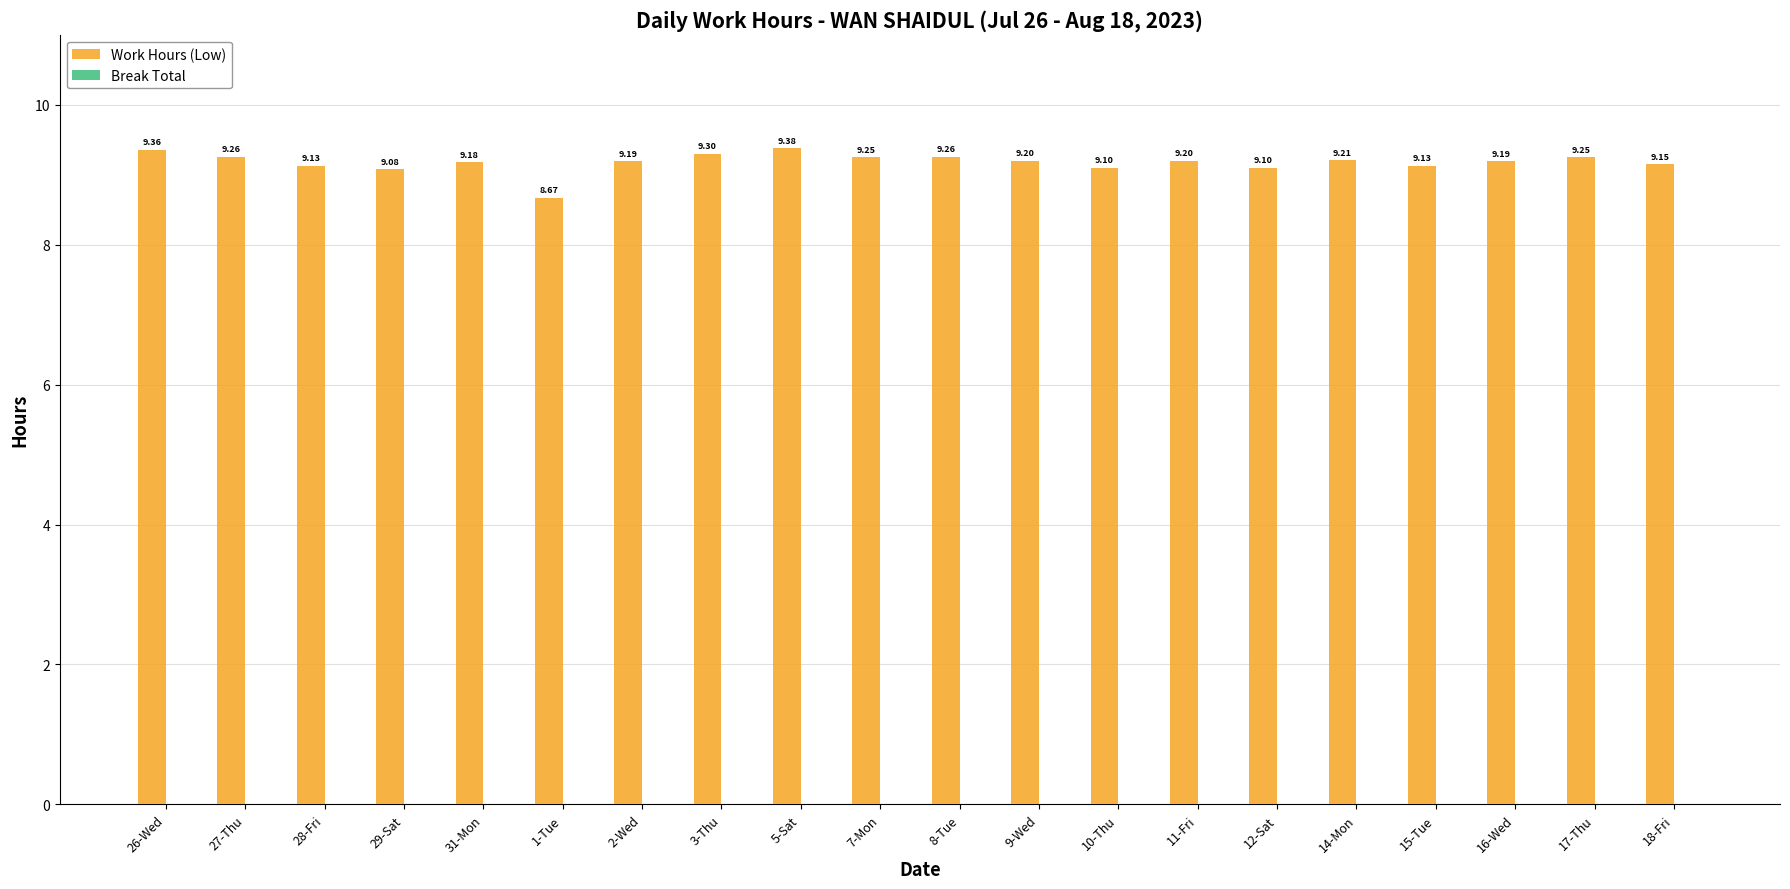

What is the sum of the values at 15-Tue and 1-Tue?

17.8